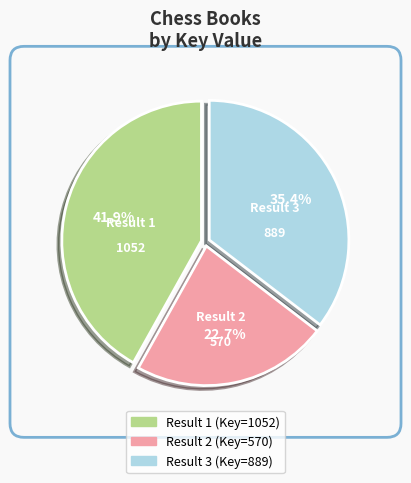

Is there any slice that represents more than half of the pie?

No